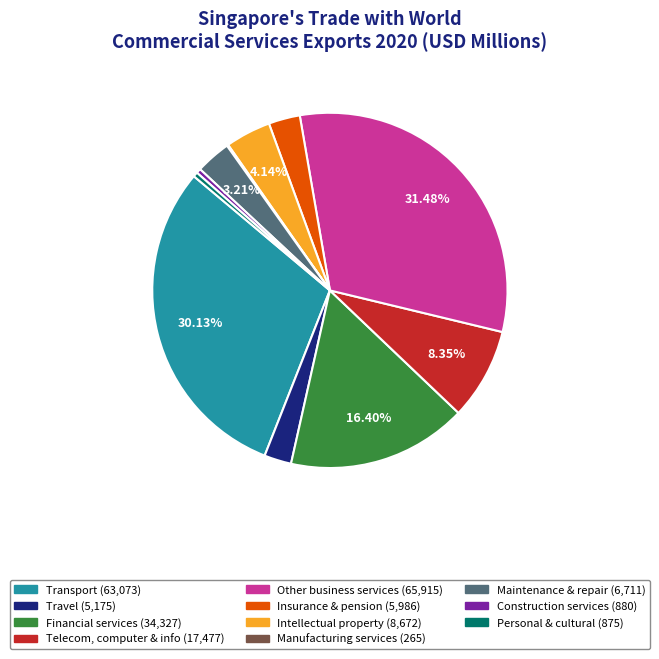

Does any single category account for the majority?

No